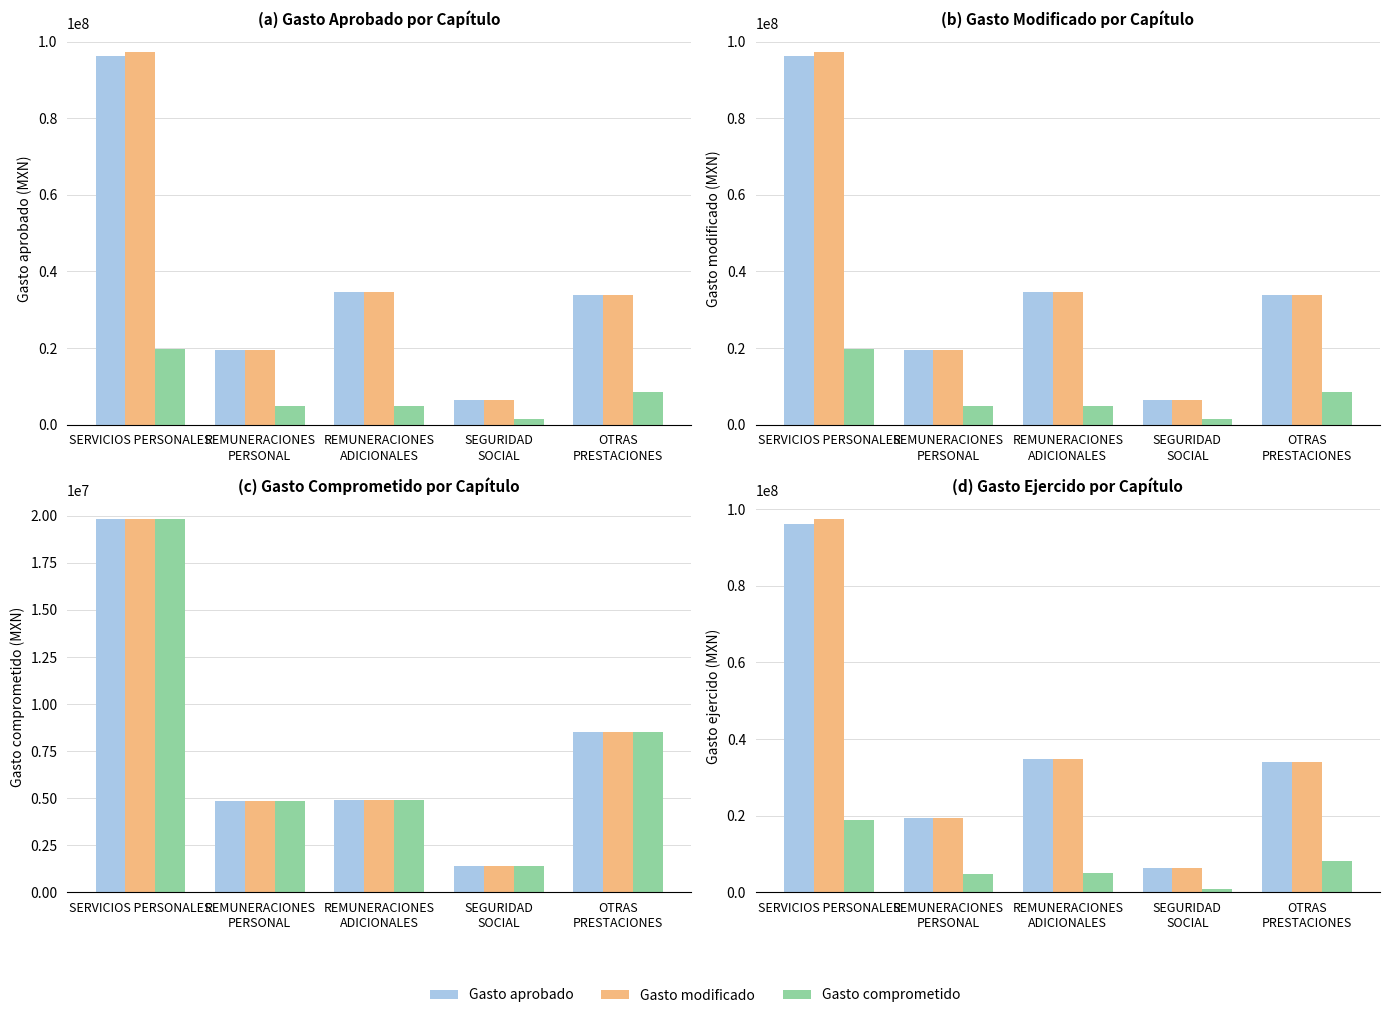

What is the difference between the Gasto ejercido values at OTRAS
PRESTACIONES and REMUNERACIONES
PERSONAL?

3215335.4